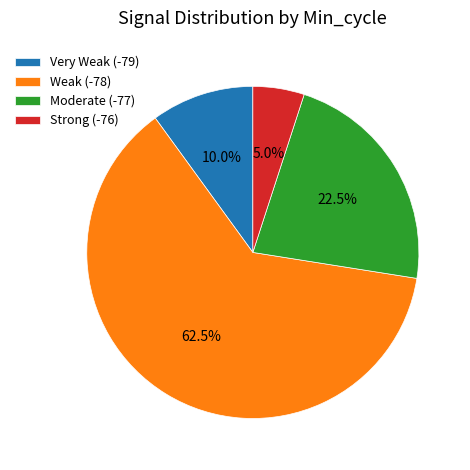

Combined, do Weak (-78) and Strong (-76) account for over 50%?

Yes